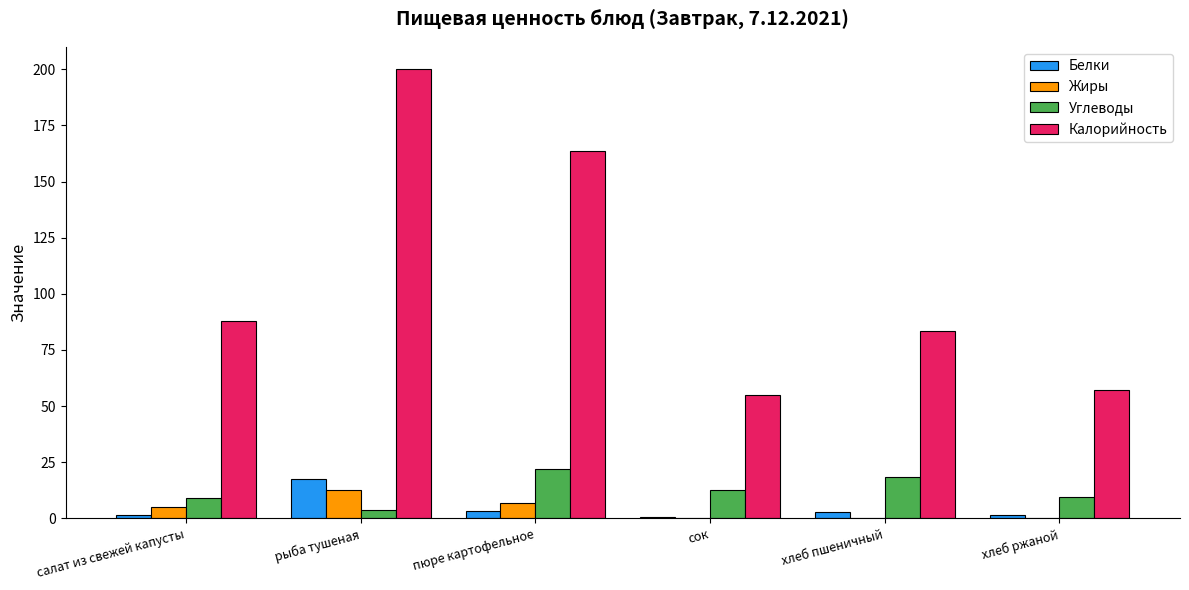

What is the maximum value for Белки?

17.6